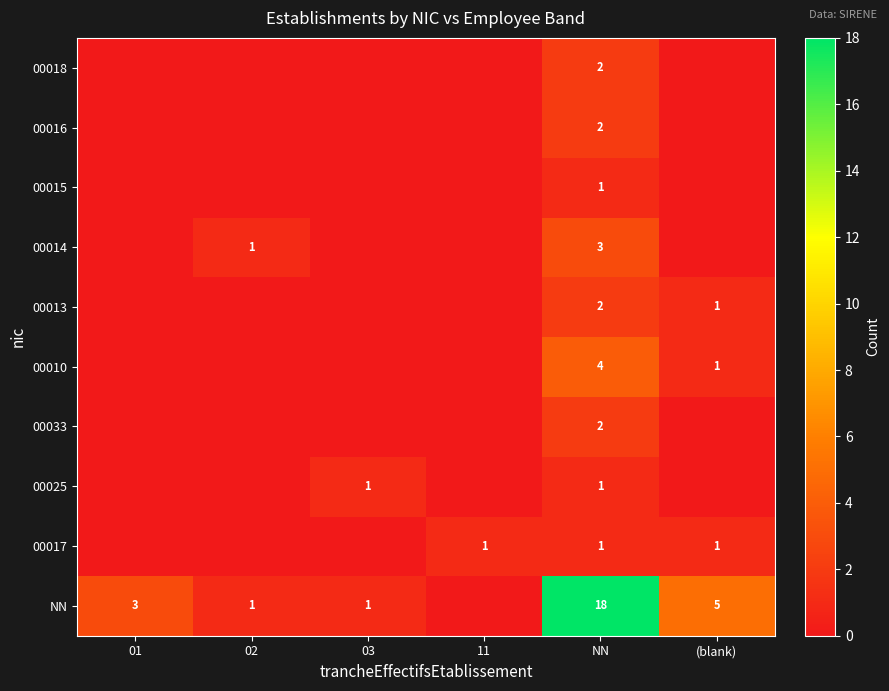

What is the total value across all series at (blank)?

8